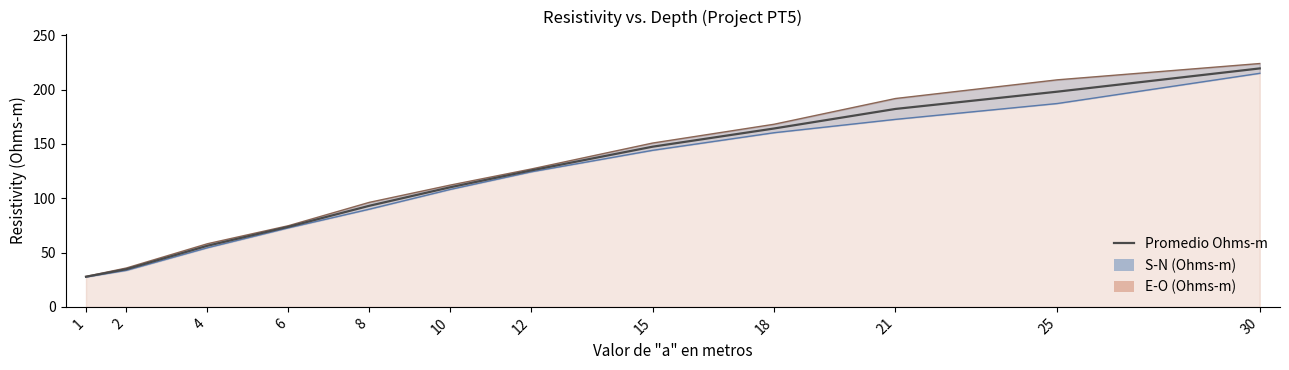

What is the maximum value shown in the chart?

219.5